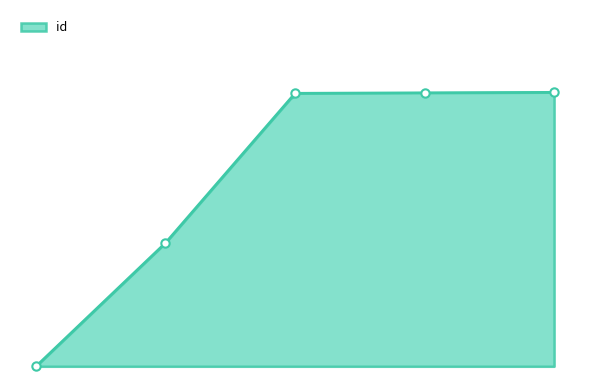

List the labels in order of value, smallest first.

5227, 5330, 5473, 5473, 5473